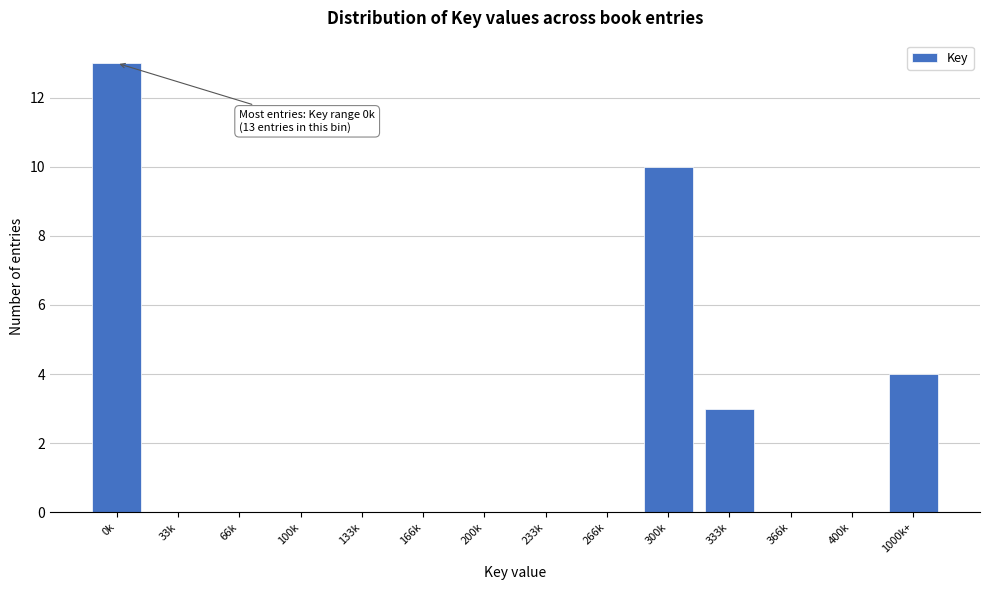

Reading right to left, list all the values displayed in this chart.

1000k+=4	400k=0	366k=0	333k=3	300k=10	266k=0	233k=0	200k=0	166k=0	133k=0	100k=0	66k=0	33k=0	0k=13